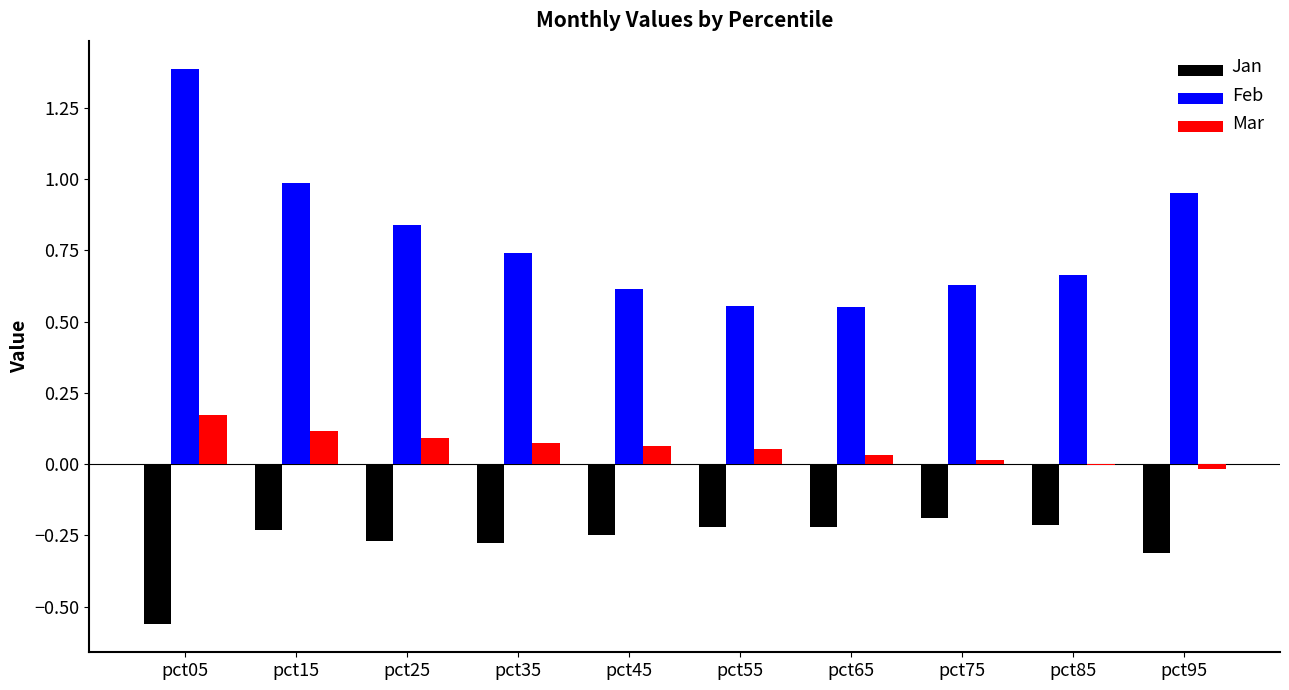

Are the bars grouped side by side (vs. stacked)?

Yes